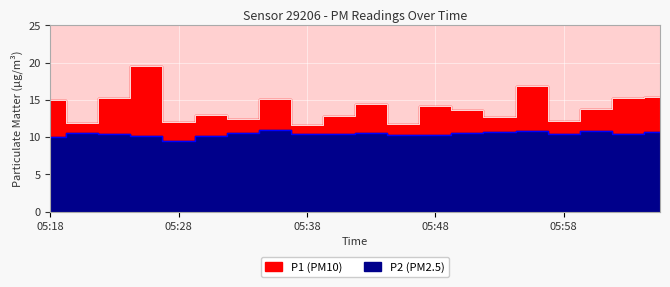

List the series in order of their overall mean, highest first.

P1, P2